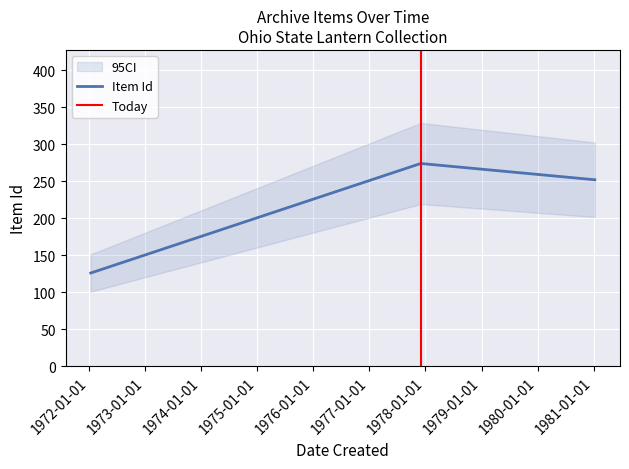

What value does the data have at 1977-12-01, to the nearest 10?

270